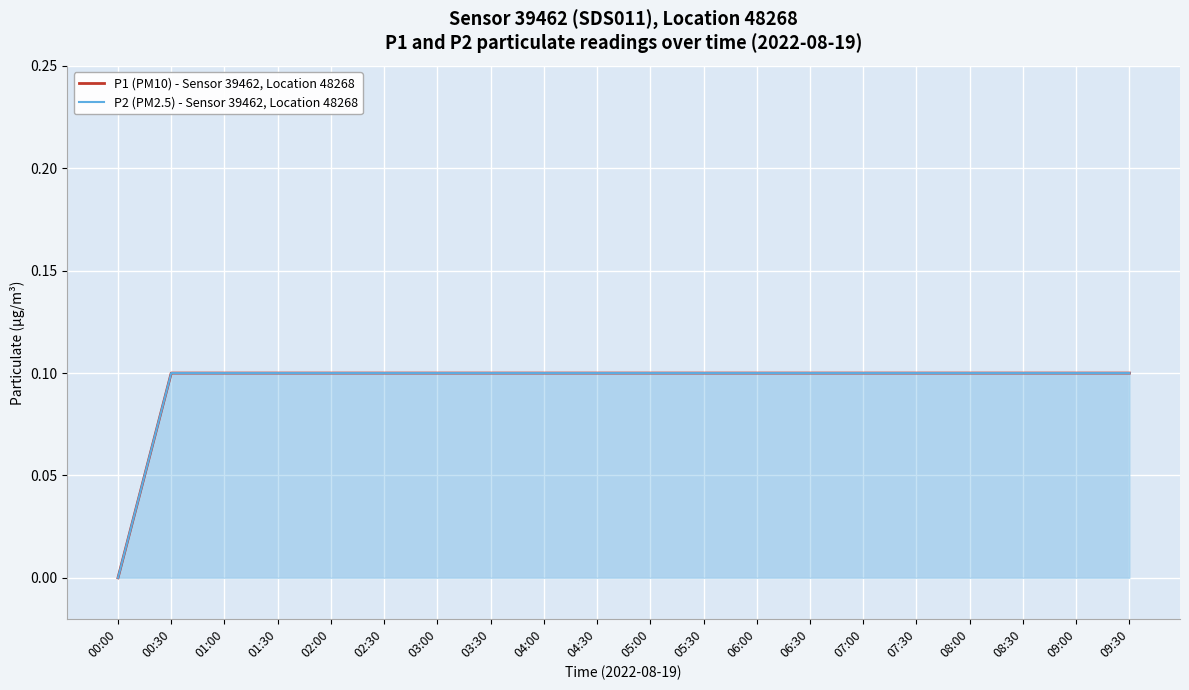

Reading left to right, list all the values displayed in this chart.

P1 (PM10) - Sensor 39462, Location 48268: 00:00=0.0	00:30=0.1	01:00=0.1	01:30=0.1	02:00=0.1	02:30=0.1	03:00=0.1	03:30=0.1	04:00=0.1	04:30=0.1	05:00=0.1	05:30=0.1	06:00=0.1	06:30=0.1	07:00=0.1	07:30=0.1	08:00=0.1	08:30=0.1	09:00=0.1	09:30=0.1
P2 (PM2.5) - Sensor 39462, Location 48268: 00:00=0.0	00:30=0.1	01:00=0.1	01:30=0.1	02:00=0.1	02:30=0.1	03:00=0.1	03:30=0.1	04:00=0.1	04:30=0.1	05:00=0.1	05:30=0.1	06:00=0.1	06:30=0.1	07:00=0.1	07:30=0.1	08:00=0.1	08:30=0.1	09:00=0.1	09:30=0.1